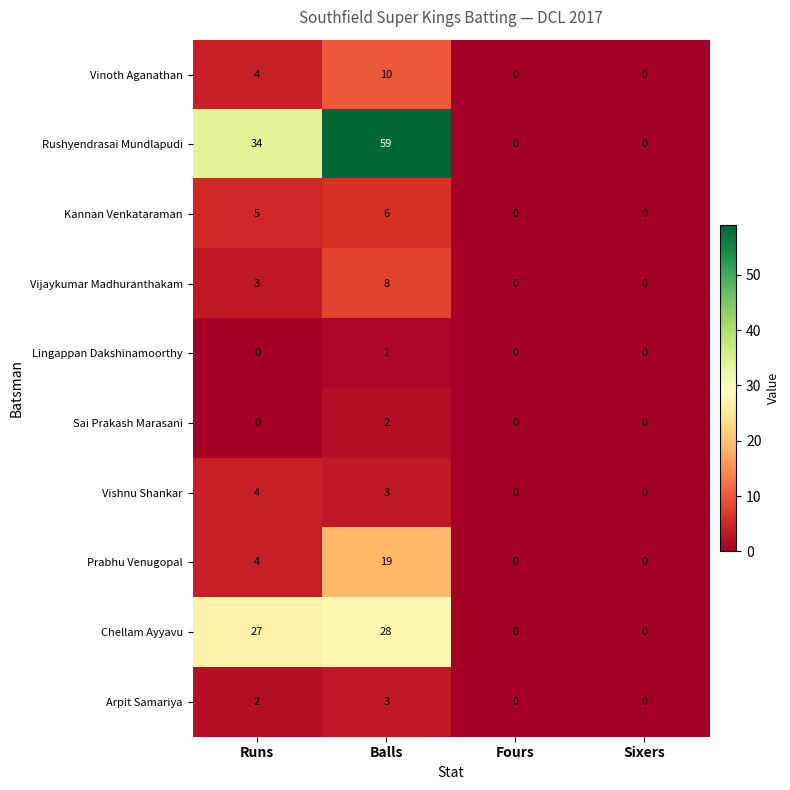

Which series has the widest spread of values?

Rushyendrasai Mundlapudi